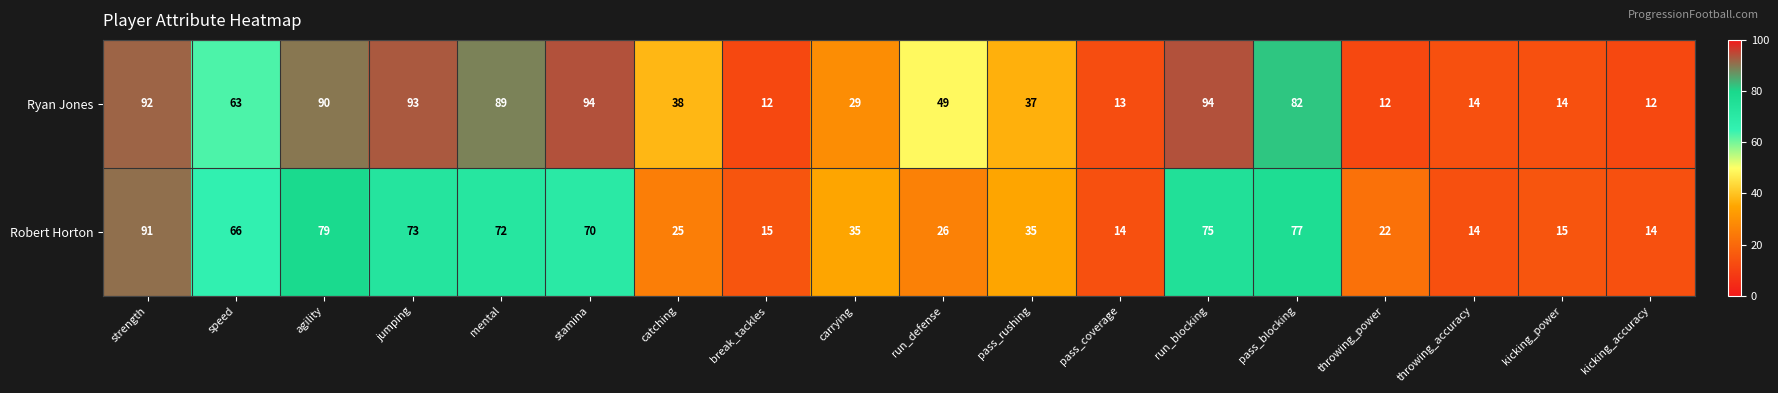

What is the difference between the Ryan Jones values at carrying and strength?

63